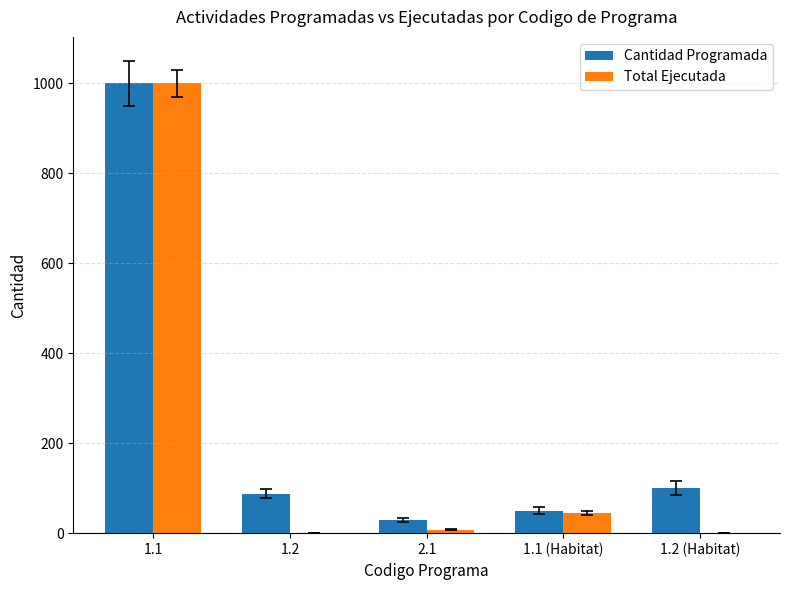

At which label is Total Ejecutada closest to 500?

1.1 (Habitat)